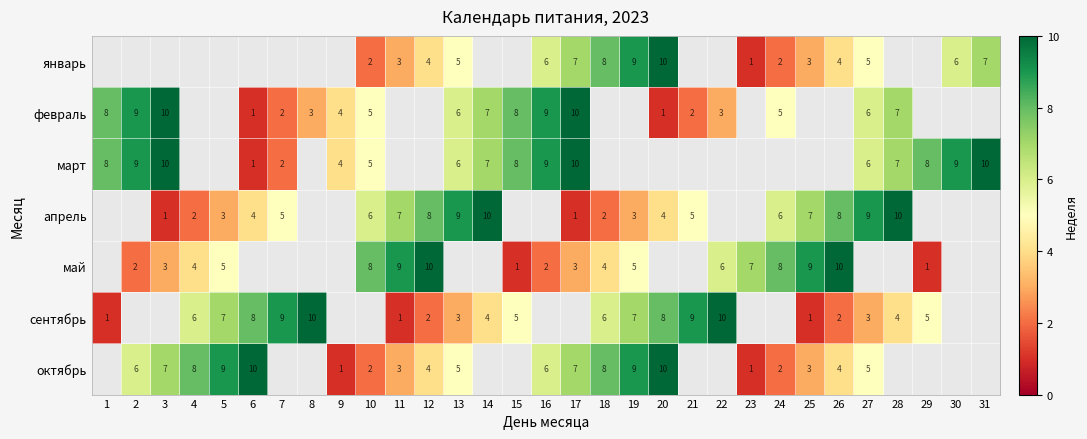

The январь series shows 4 at 26. True or false?

True